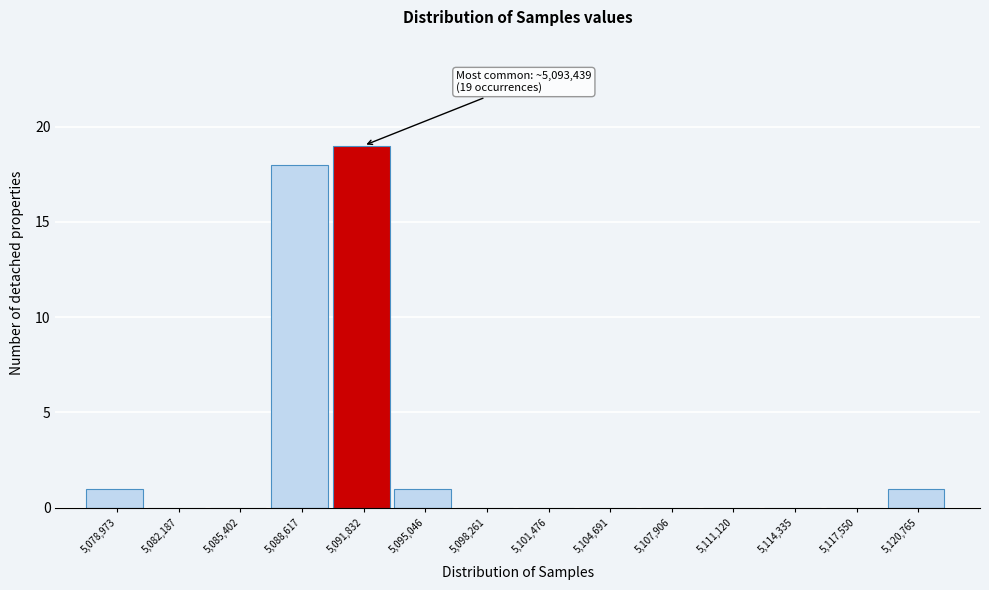

Reading right to left, extract all data points from this chart.

5,120,765=1	5,117,550=0	5,114,335=0	5,111,120=0	5,107,906=0	5,104,691=0	5,101,476=0	5,098,261=0	5,095,046=1	5,091,832=19	5,088,617=18	5,085,402=0	5,082,187=0	5,078,973=1